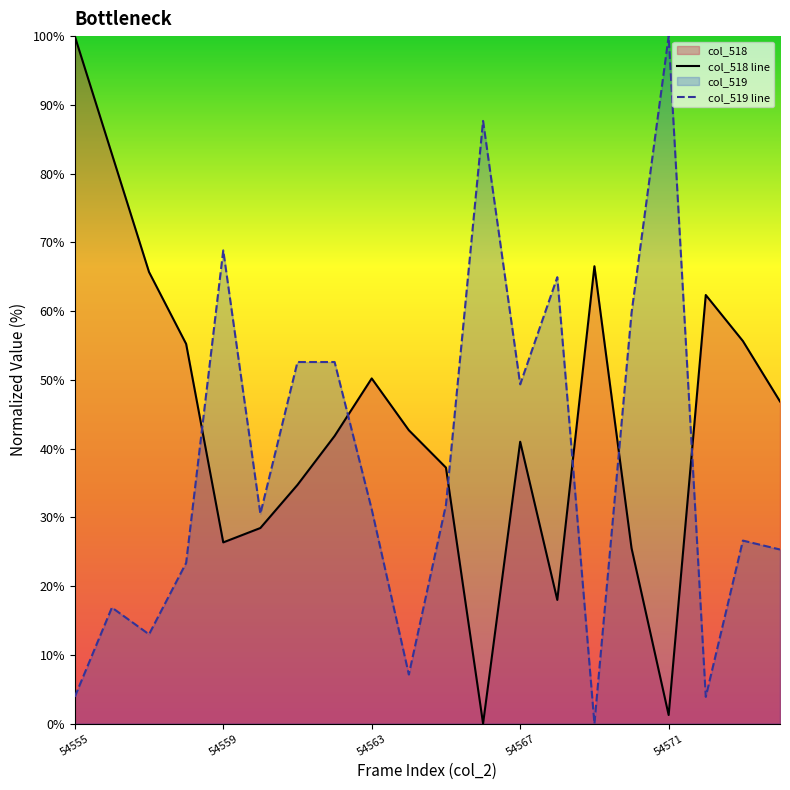

Where do col_518 and col_519 first cross each other?

54558 and 54559